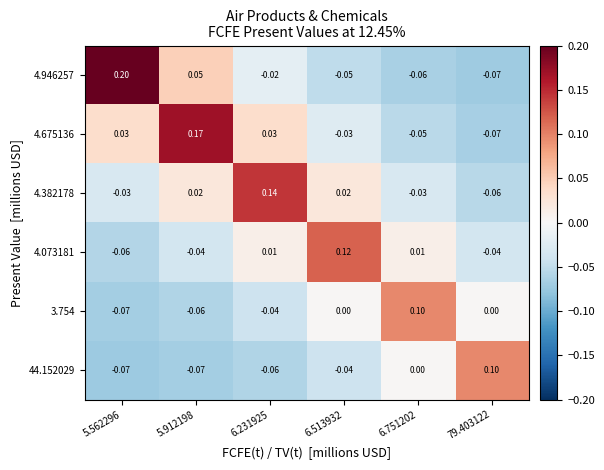

Is the value of 4.946257 at 5.912198 greater than the value of 44.152029 at 6.751202?

Yes